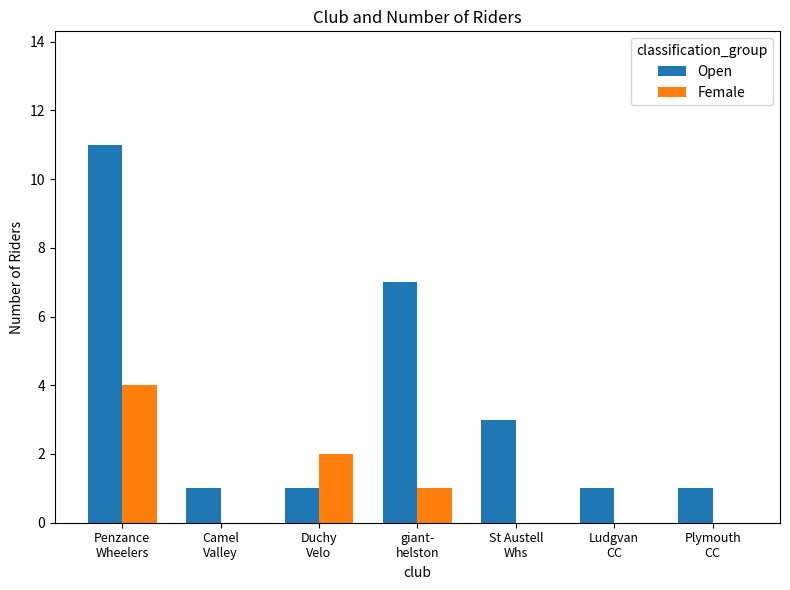

What is the maximum value shown in the chart?

11